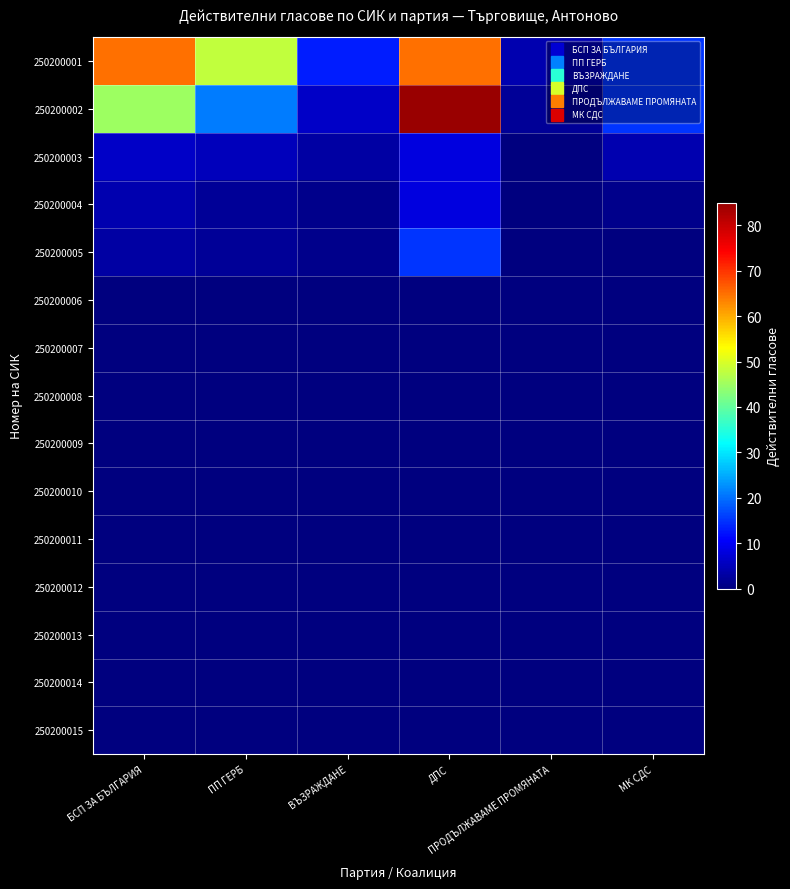

Reading left to right, extract all data points from this chart.

250200001: БСП ЗА БЪЛГАРИЯ=65	ПП ГЕРБ=48	ВЪЗРАЖДАНЕ=13	ДПС=65	ПРОДЪЛЖАВАМЕ ПРОМЯНАТА=4	МК СДС=15
250200002: БСП ЗА БЪЛГАРИЯ=45	ПП ГЕРБ=21	ВЪЗРАЖДАНЕ=6	ДПС=85	ПРОДЪЛЖАВАМЕ ПРОМЯНАТА=2	МК СДС=15
250200003: БСП ЗА БЪЛГАРИЯ=6	ПП ГЕРБ=5	ВЪЗРАЖДАНЕ=3	ДПС=8	ПРОДЪЛЖАВАМЕ ПРОМЯНАТА=0	МК СДС=4
250200004: БСП ЗА БЪЛГАРИЯ=4	ПП ГЕРБ=2	ВЪЗРАЖДАНЕ=1	ДПС=8	ПРОДЪЛЖАВАМЕ ПРОМЯНАТА=0	МК СДС=1
250200005: БСП ЗА БЪЛГАРИЯ=3	ПП ГЕРБ=2	ВЪЗРАЖДАНЕ=1	ДПС=15	ПРОДЪЛЖАВАМЕ ПРОМЯНАТА=0	МК СДС=0
250200006: БСП ЗА БЪЛГАРИЯ=0	ПП ГЕРБ=0	ВЪЗРАЖДАНЕ=0	ДПС=0	ПРОДЪЛЖАВАМЕ ПРОМЯНАТА=0	МК СДС=0
250200007: БСП ЗА БЪЛГАРИЯ=0	ПП ГЕРБ=0	ВЪЗРАЖДАНЕ=0	ДПС=0	ПРОДЪЛЖАВАМЕ ПРОМЯНАТА=0	МК СДС=0
250200008: БСП ЗА БЪЛГАРИЯ=0	ПП ГЕРБ=0	ВЪЗРАЖДАНЕ=0	ДПС=0	ПРОДЪЛЖАВАМЕ ПРОМЯНАТА=0	МК СДС=0
250200009: БСП ЗА БЪЛГАРИЯ=0	ПП ГЕРБ=0	ВЪЗРАЖДАНЕ=0	ДПС=0	ПРОДЪЛЖАВАМЕ ПРОМЯНАТА=0	МК СДС=0
250200010: БСП ЗА БЪЛГАРИЯ=0	ПП ГЕРБ=0	ВЪЗРАЖДАНЕ=0	ДПС=0	ПРОДЪЛЖАВАМЕ ПРОМЯНАТА=0	МК СДС=0
250200011: БСП ЗА БЪЛГАРИЯ=0	ПП ГЕРБ=0	ВЪЗРАЖДАНЕ=0	ДПС=0	ПРОДЪЛЖАВАМЕ ПРОМЯНАТА=0	МК СДС=0
250200012: БСП ЗА БЪЛГАРИЯ=0	ПП ГЕРБ=0	ВЪЗРАЖДАНЕ=0	ДПС=0	ПРОДЪЛЖАВАМЕ ПРОМЯНАТА=0	МК СДС=0
250200013: БСП ЗА БЪЛГАРИЯ=0	ПП ГЕРБ=0	ВЪЗРАЖДАНЕ=0	ДПС=0	ПРОДЪЛЖАВАМЕ ПРОМЯНАТА=0	МК СДС=0
250200014: БСП ЗА БЪЛГАРИЯ=0	ПП ГЕРБ=0	ВЪЗРАЖДАНЕ=0	ДПС=0	ПРОДЪЛЖАВАМЕ ПРОМЯНАТА=0	МК СДС=0
250200015: БСП ЗА БЪЛГАРИЯ=0	ПП ГЕРБ=0	ВЪЗРАЖДАНЕ=0	ДПС=0	ПРОДЪЛЖАВАМЕ ПРОМЯНАТА=0	МК СДС=0